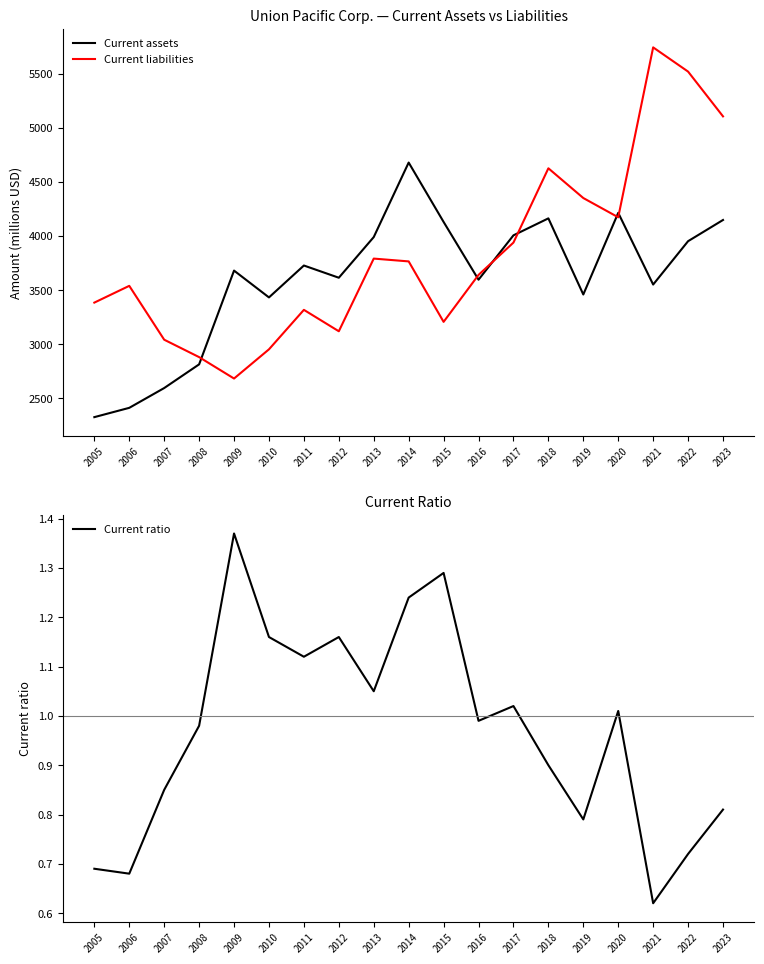

At which category does the chart reach its minimum across all series?

2021